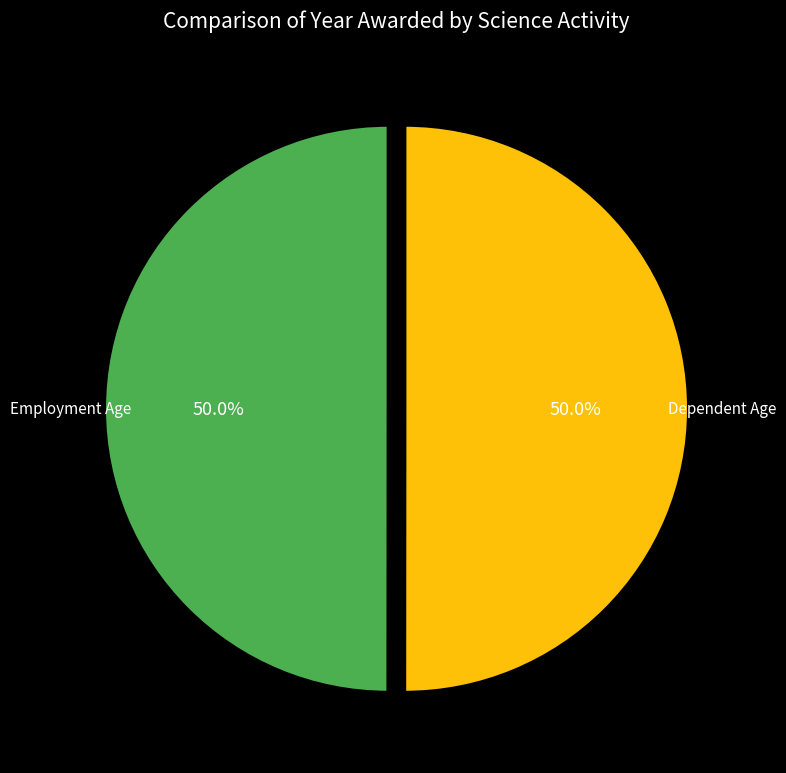

How many slices are in this pie chart?

2